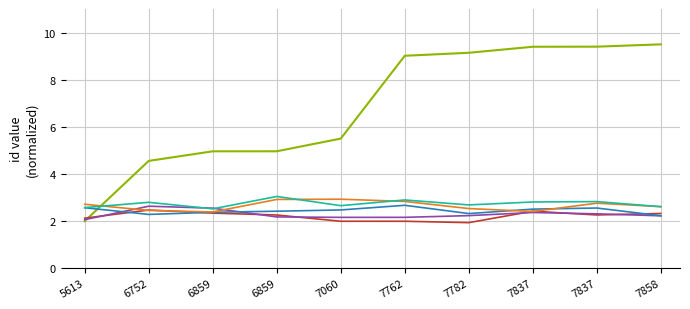

Does the chart have visible grid lines?

Yes